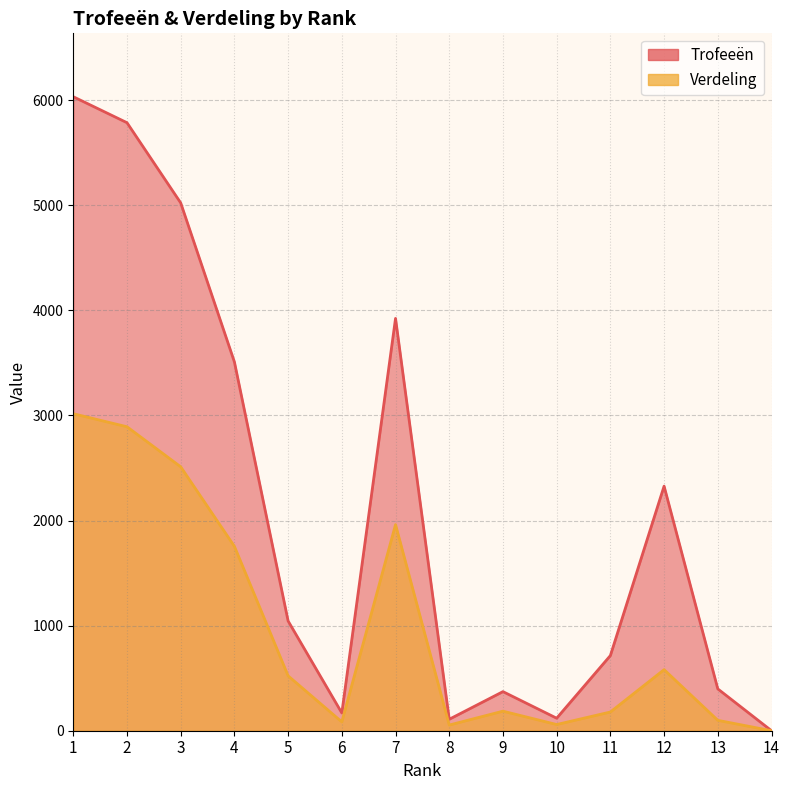

True or false: Verdeling has more than 2 points higher than both neighbors.

True